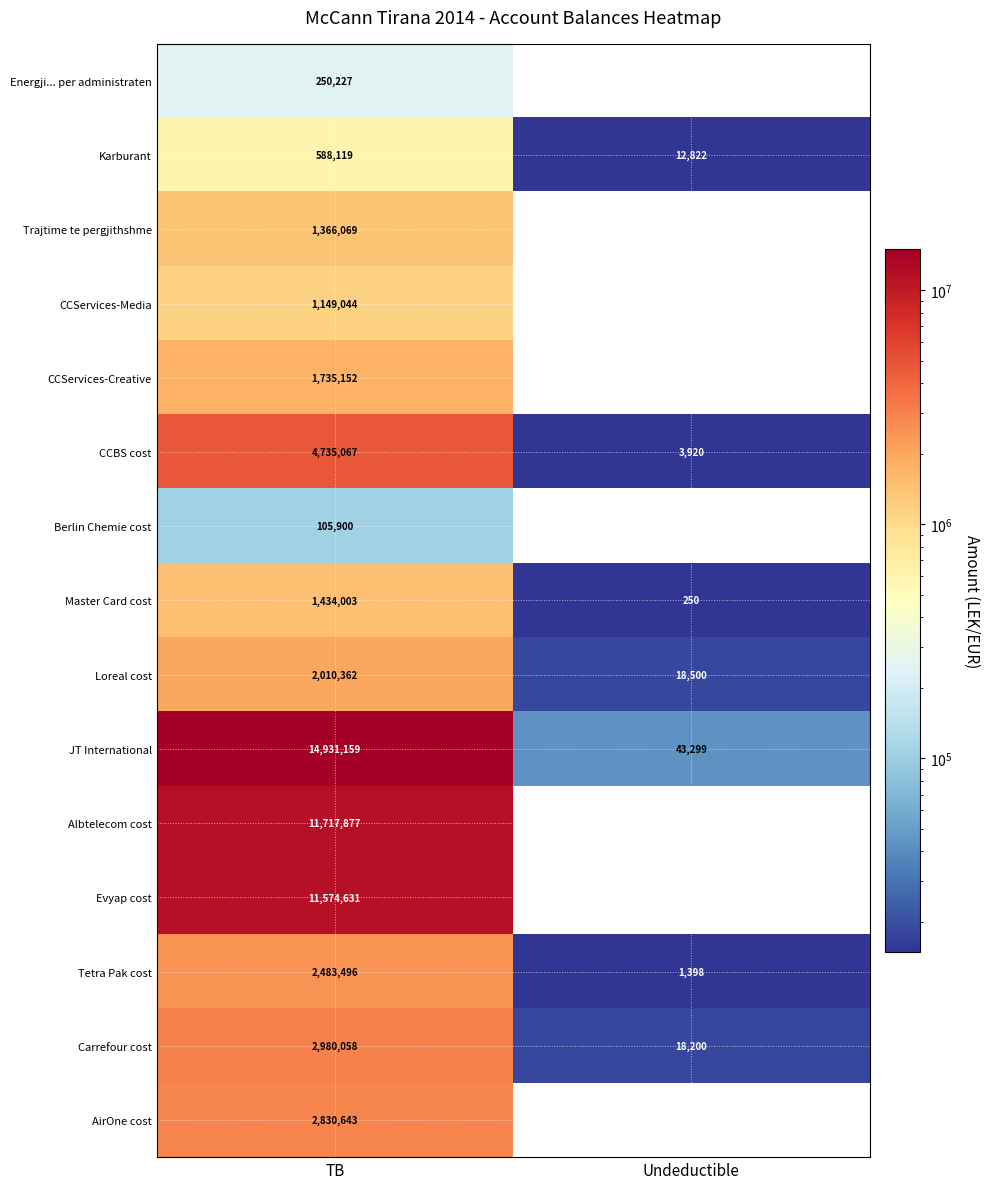

Where is CCBS cost nearest to the value 2369493?

Undeductible